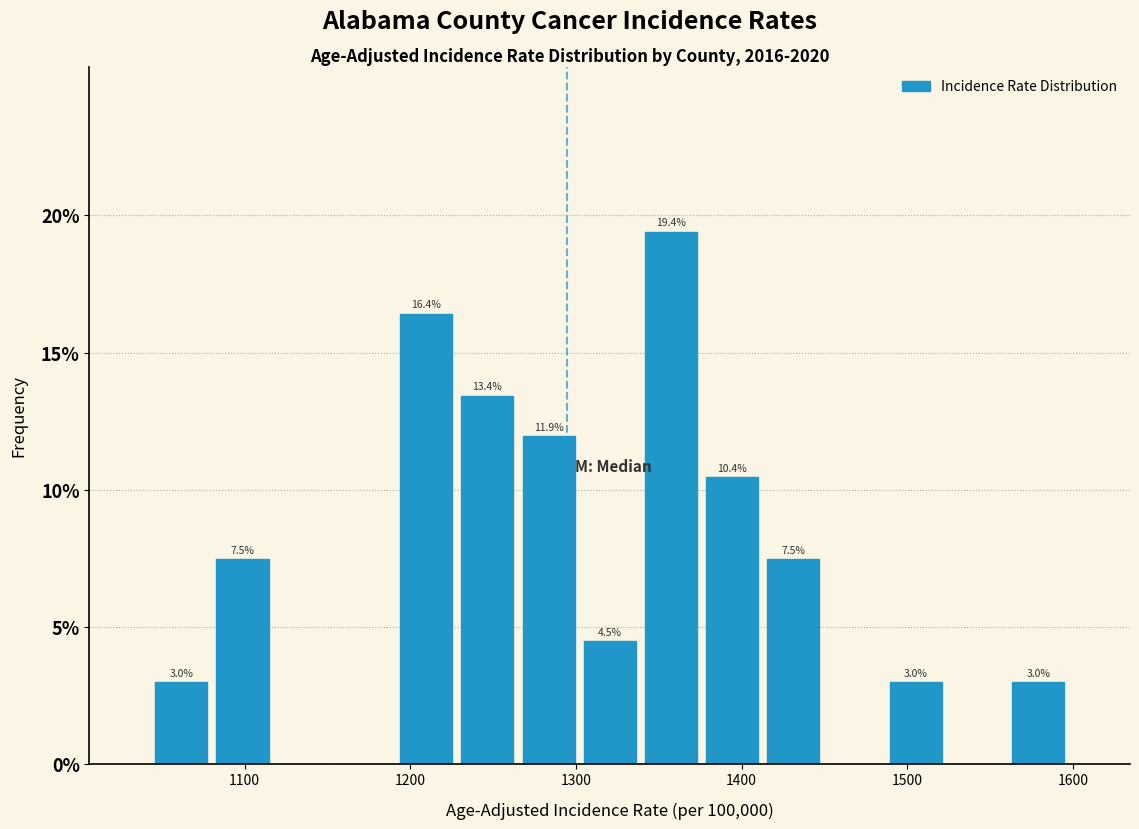

Read against the x-axis, roughly where is the centre of the tallest bar?

1360